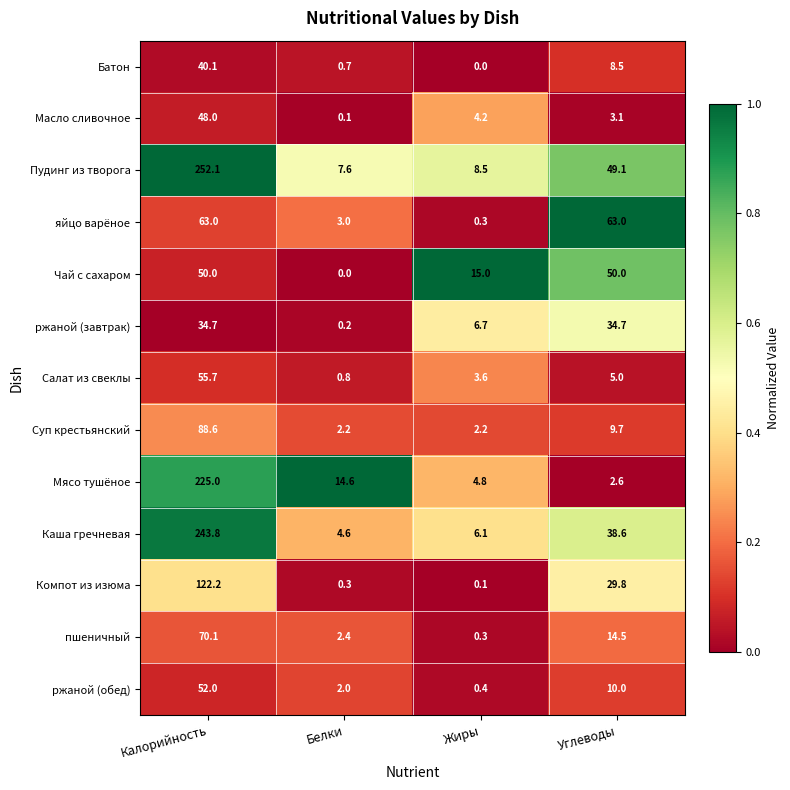

What is the difference between the maximum and minimum values in the ржаной (обед) series?

51.6